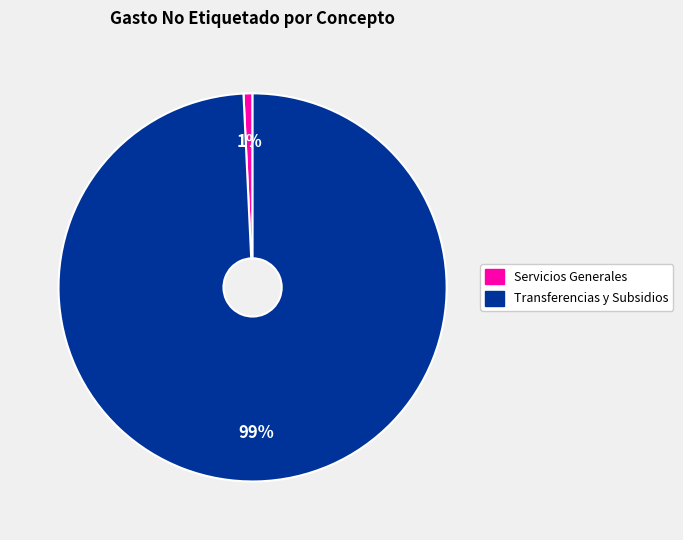

How many slices are in this pie chart?

2